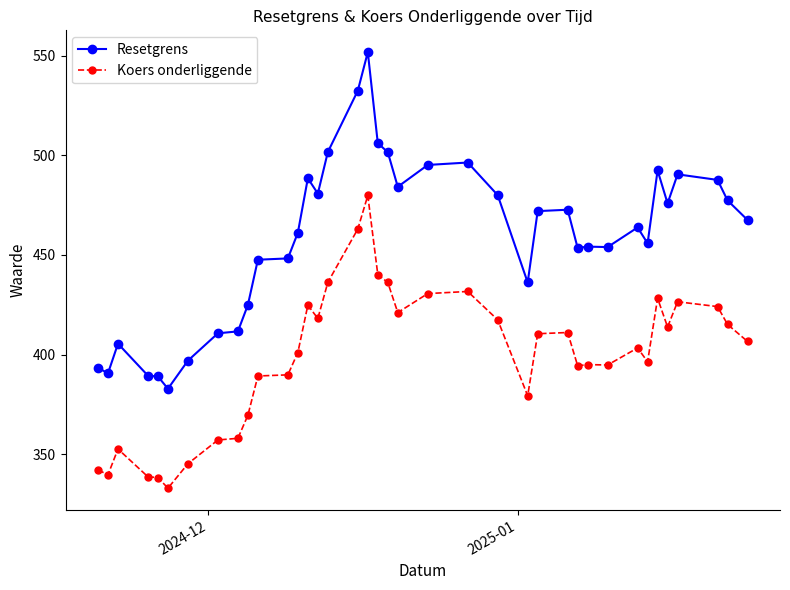

True or false: Koers onderliggende has more than 0 points higher than both neighbors.

True